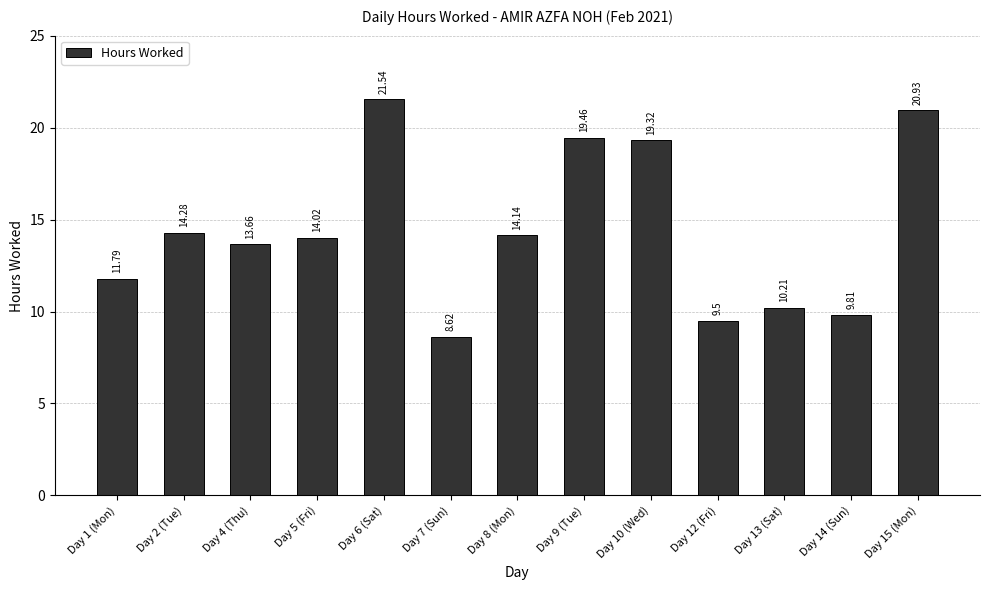

What is the sum of the values at Day 7 (Sun) and Day 6 (Sat)?

30.2